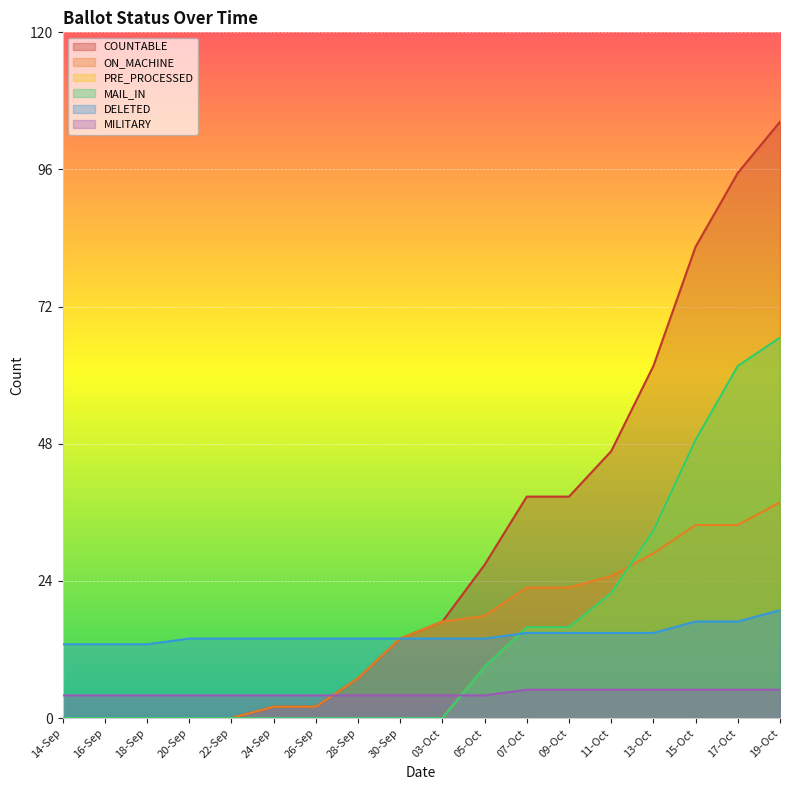

What position from the right is 24-Sep?

13